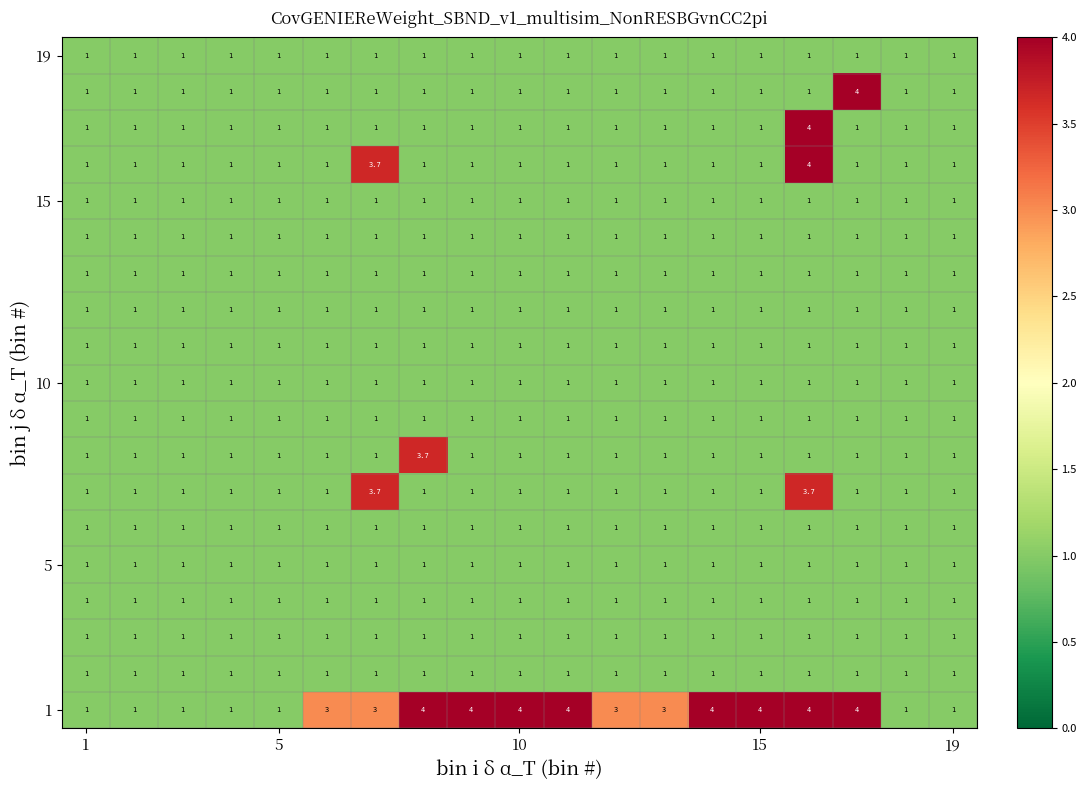

What is the minimum value shown in the chart?

1.0